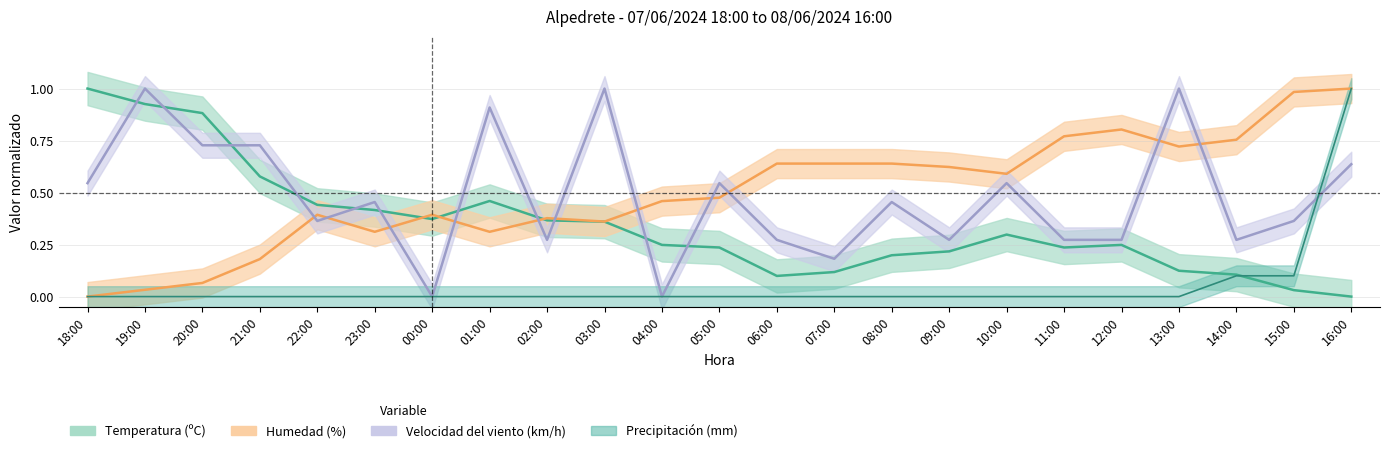

After their last crossing, which series has the higher values: Precipitación (mm) or Temperatura (ºC)?

Precipitación (mm)